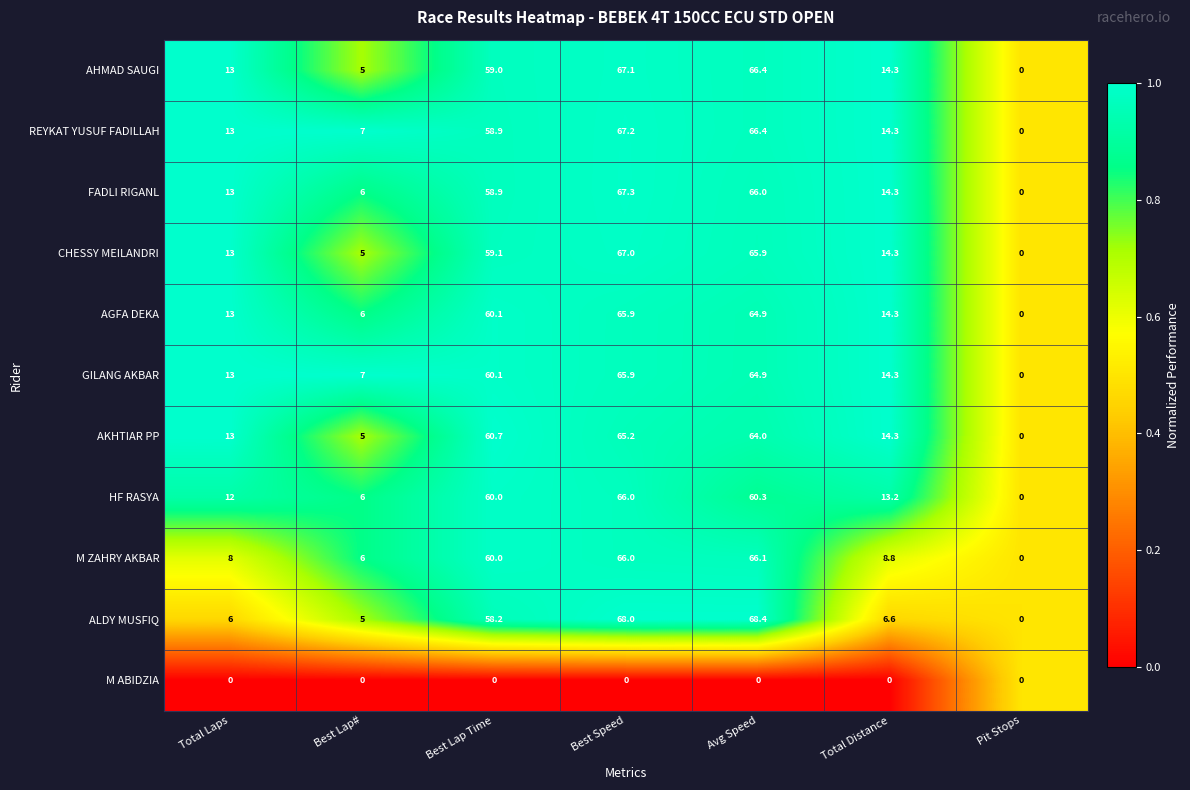

What is the average value of the FADLI RIGANL series?

32.2